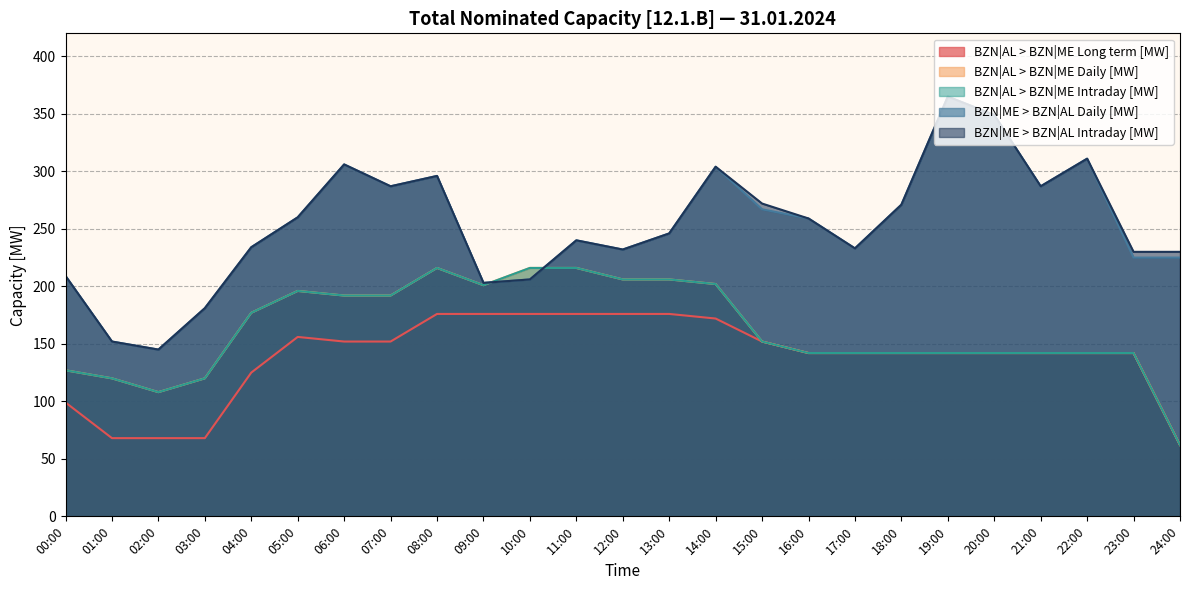

What position from the left is 07:00?

8